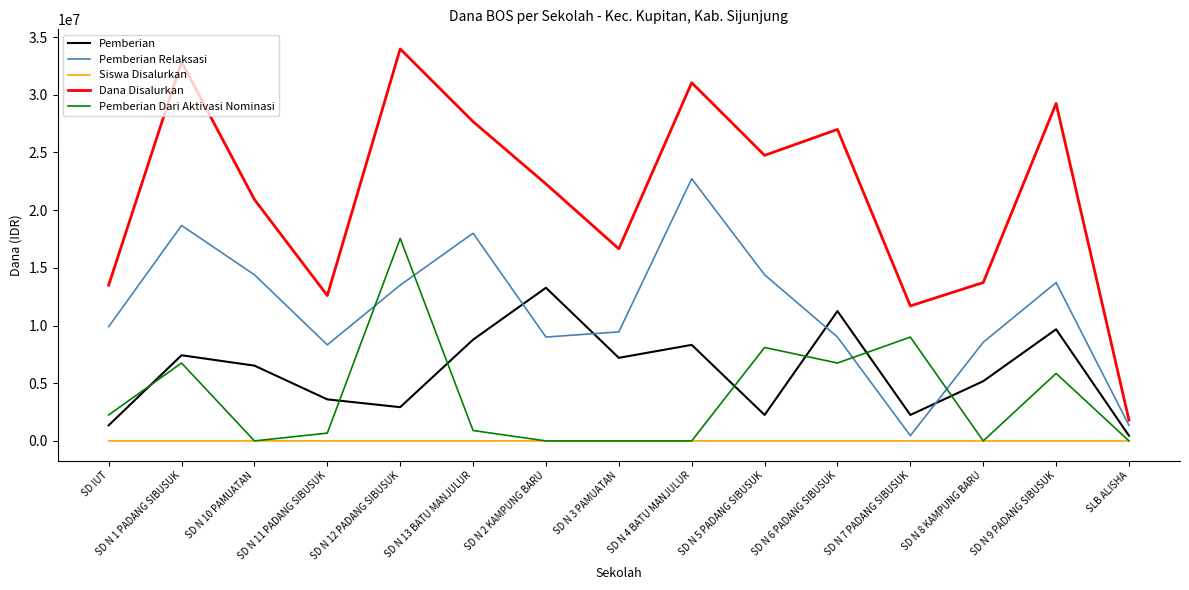

True or false: Pemberian has more than 2 points higher than both neighbors.

True